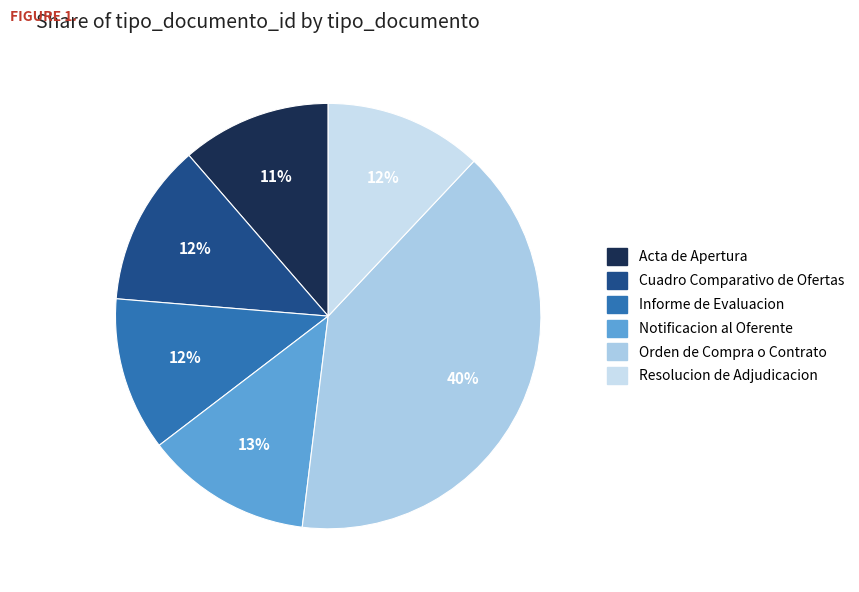

What is the change in value from Cuadro Comparativo de Ofertas to Orden de Compra o Contrato?

+85